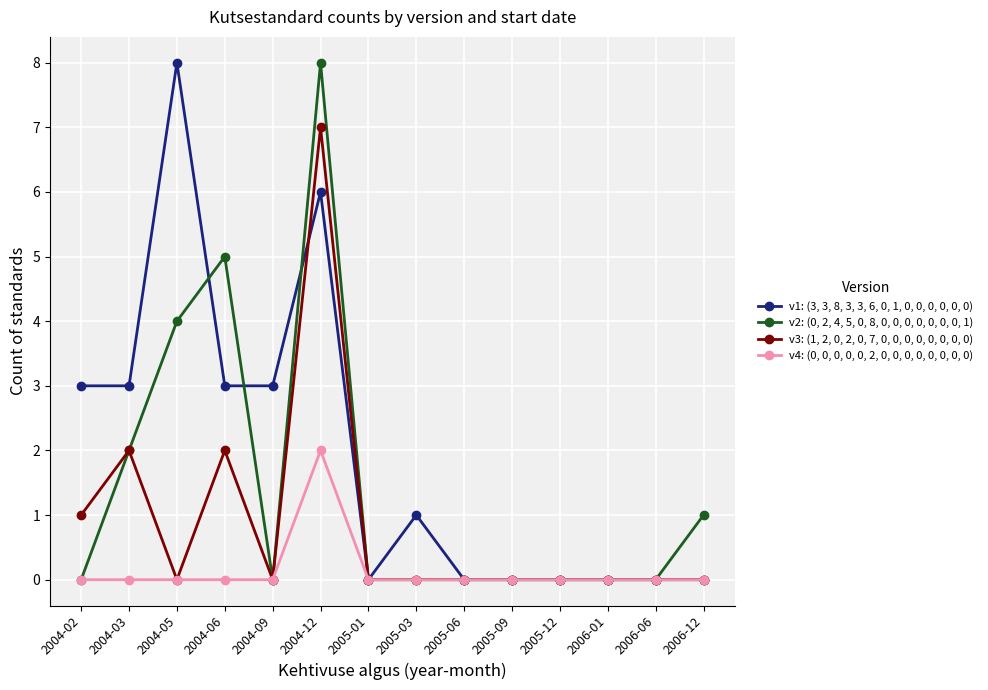

How many series are shown in this chart?

4